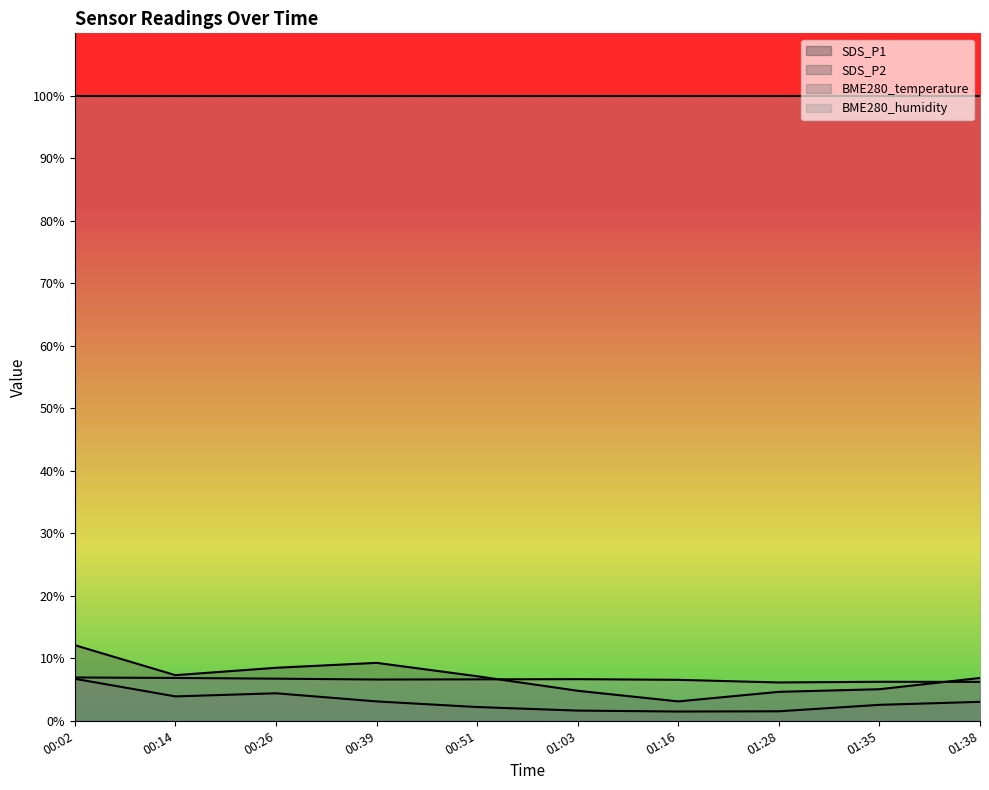

What position from the right is 01:28?

3